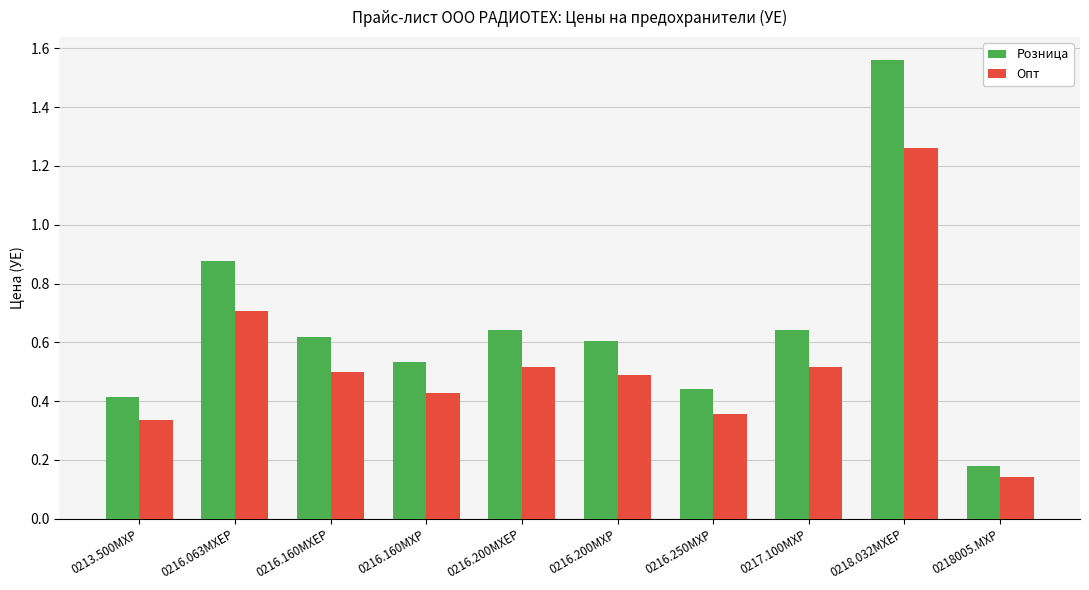

What is the total value across all series at 0216.160MXEP?

1.1